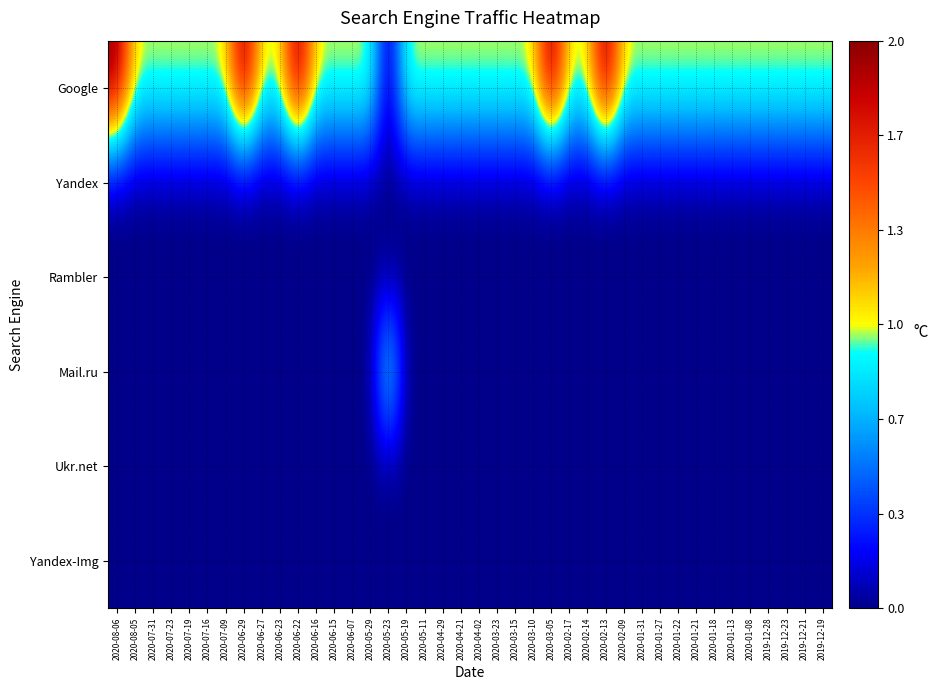

What is the greatest value displayed?

2